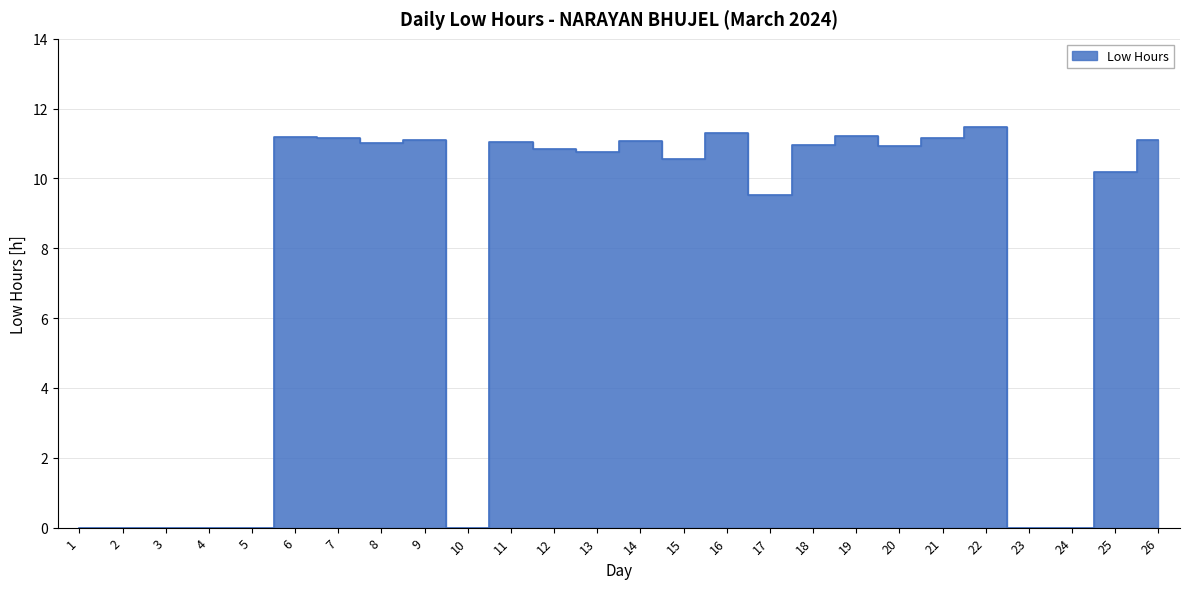

List the labels in order of value, smallest first.

1, 2, 3, 4, 5, 10, 23, 24, 17, 25, 15, 13, 12, 20, 18, 8, 11, 14, 9, 26, 21, 7, 6, 19, 16, 22